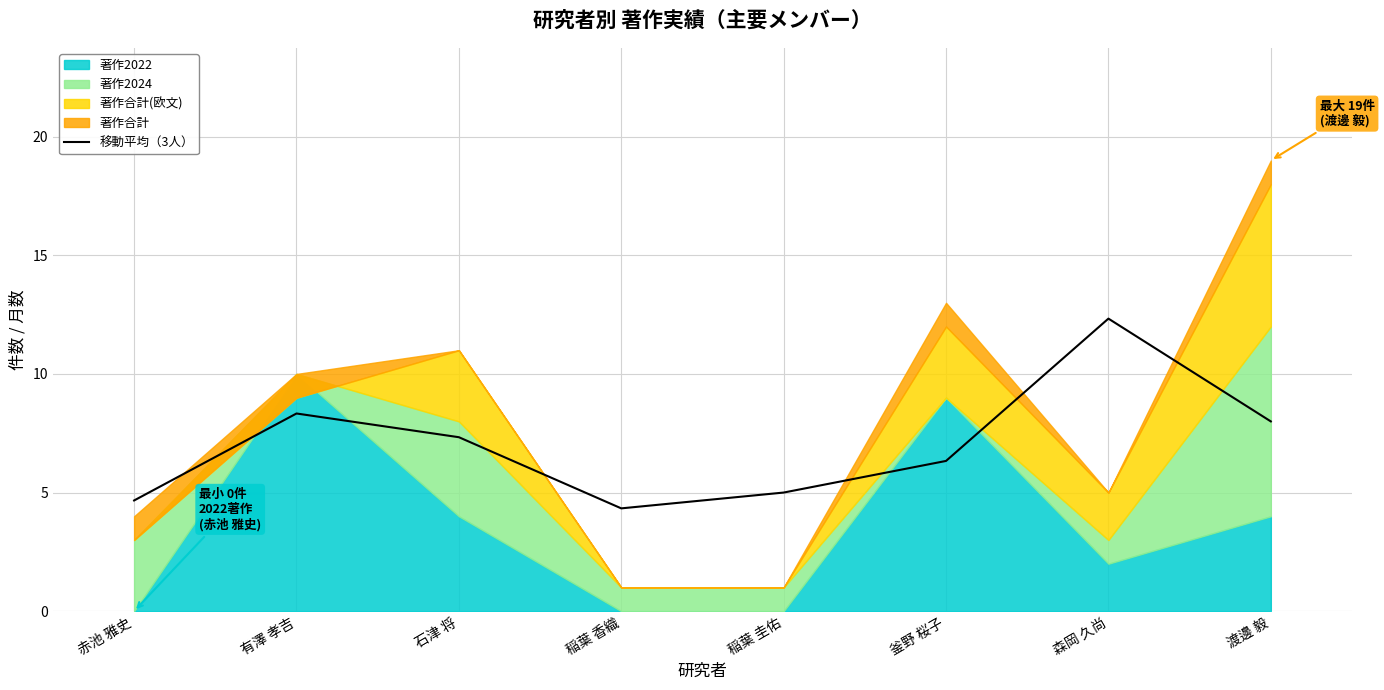

What is the difference between the maximum and minimum values?

8.0